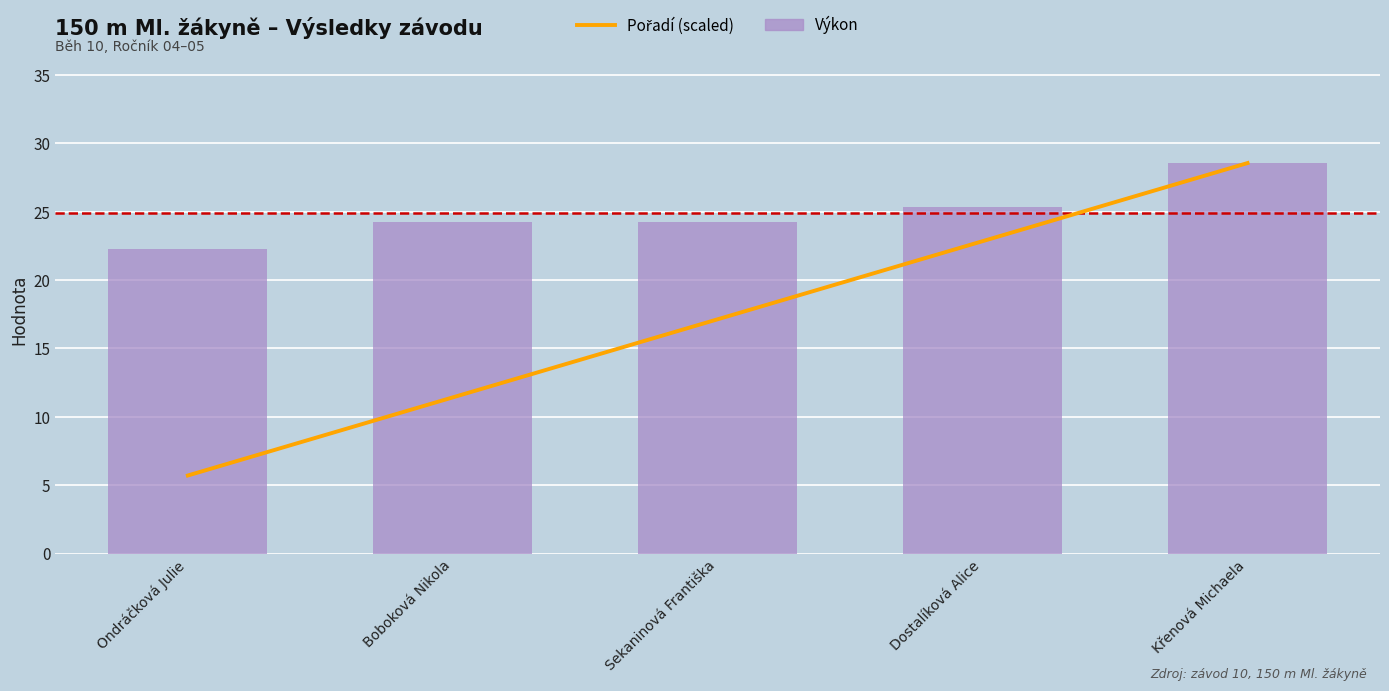

The value of Výkon at Dostalíková Alice is 25.3. True or false?

True